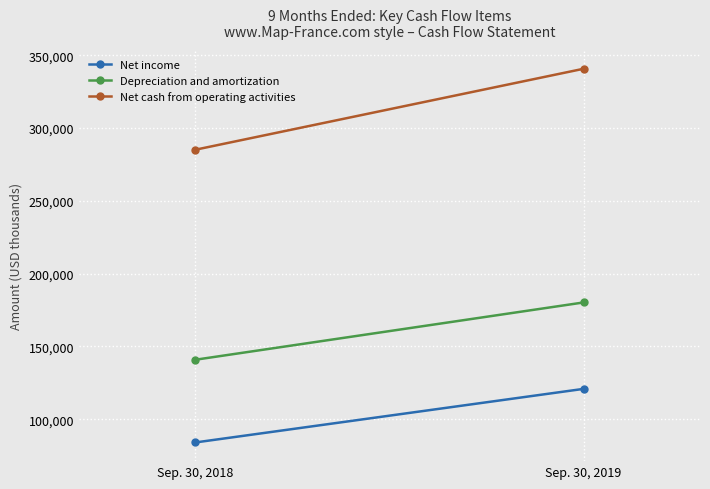

What value does the Net income series have at Sep. 30, 2019, to the nearest 10?

120870